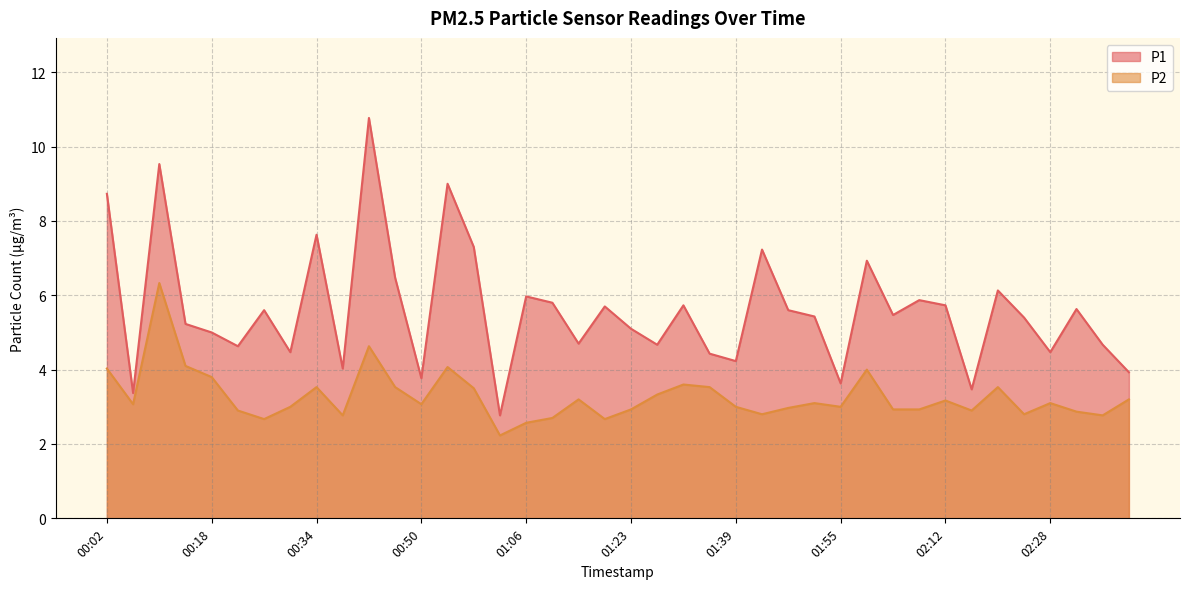

What is the label of the 2nd point from the left?

00:06